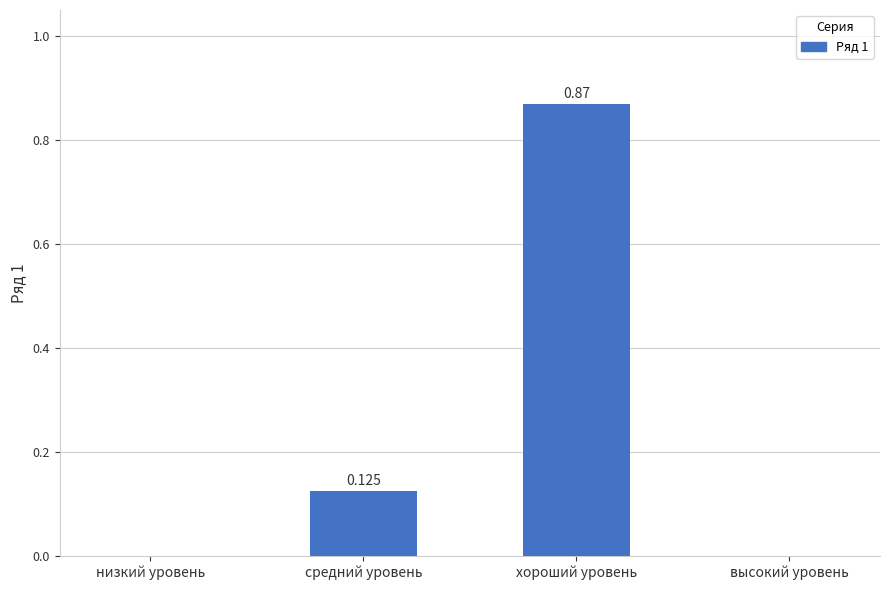

Count the values in the range 0 to 1.

4